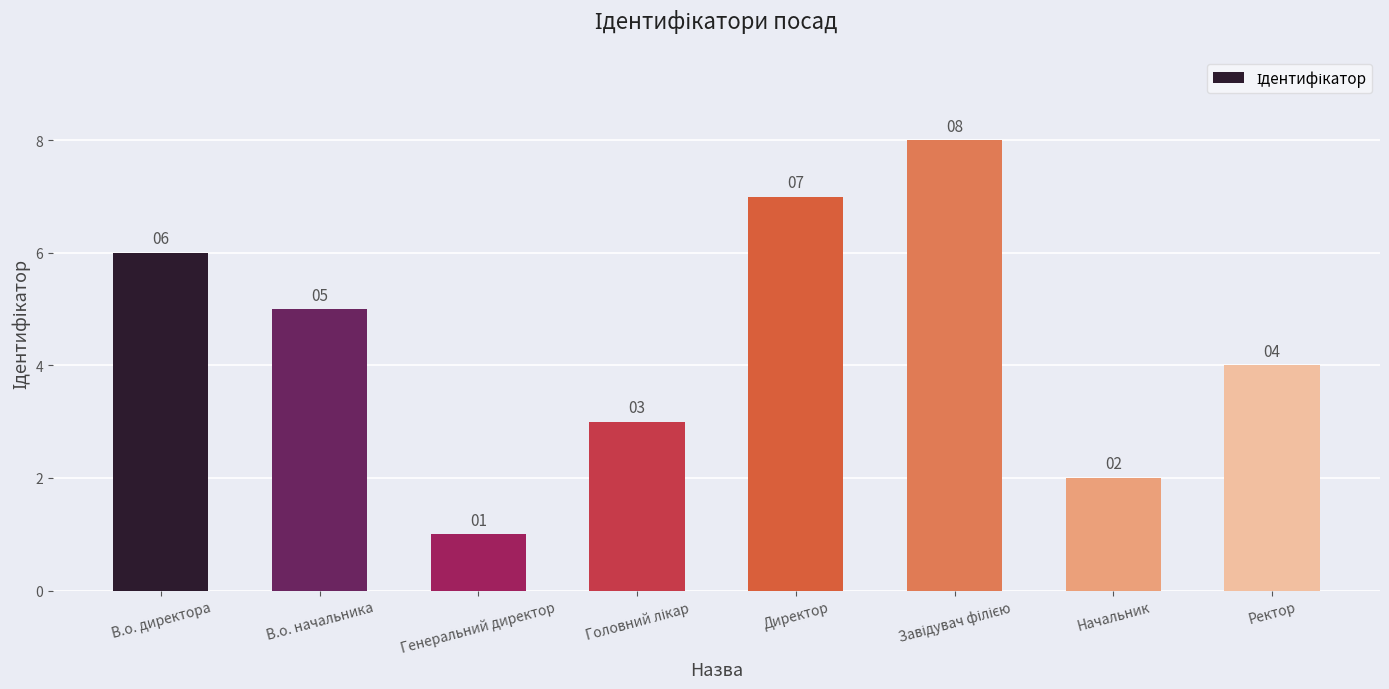

How many data points does each series have?

8